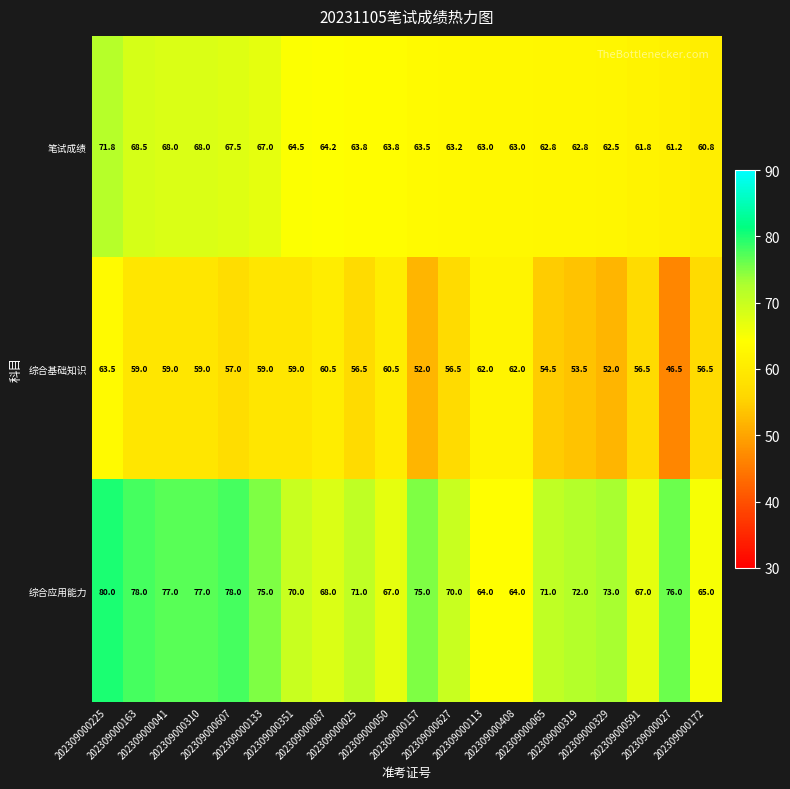

What is the difference between the highest and lowest values at 202309000408?

2.0